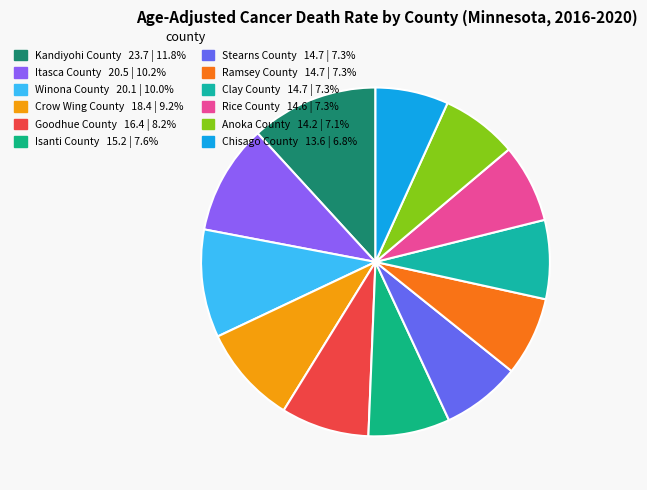

Is it true that Anoka County is 7% of the pie?

True